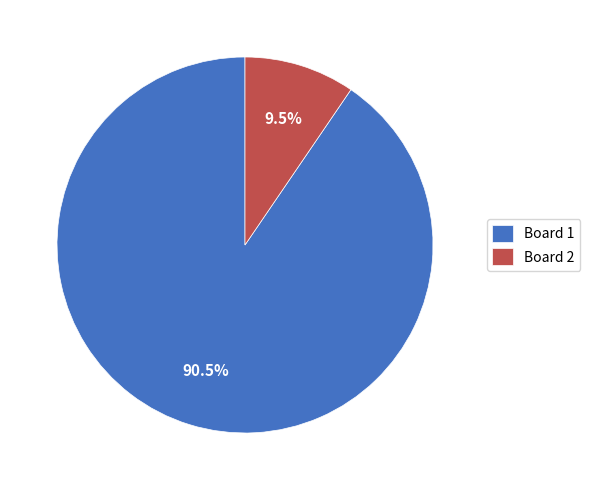

How many slices are in this pie chart?

2